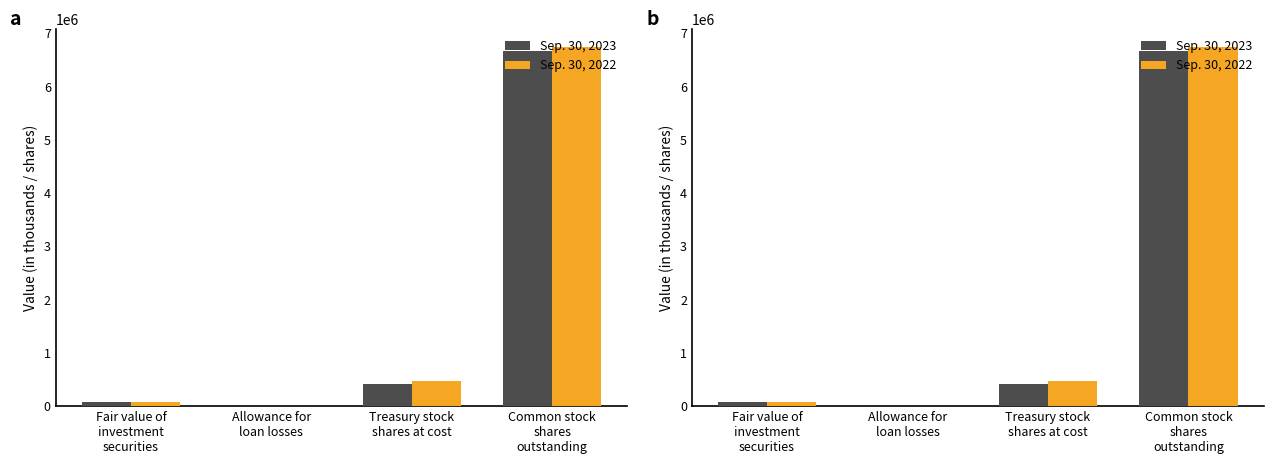

What position from the right is Common stock
shares
outstanding?

1